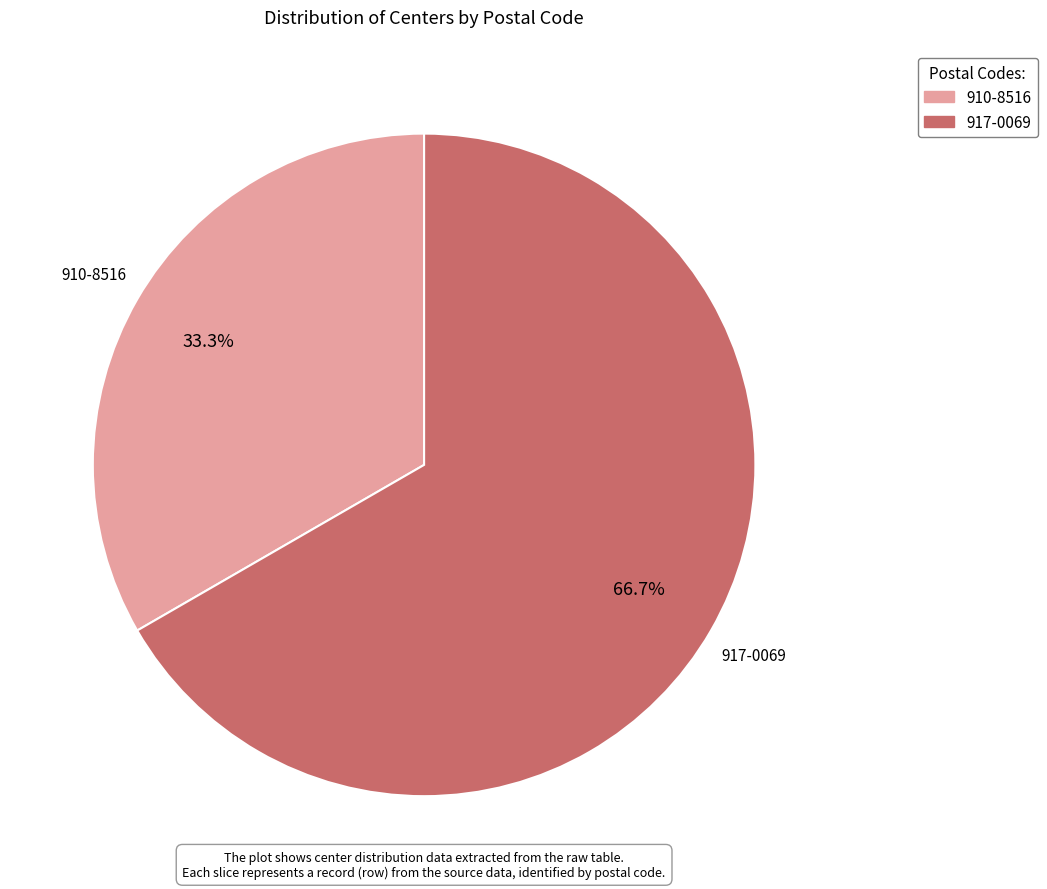

Which category has the smallest portion of the pie?

910-8516